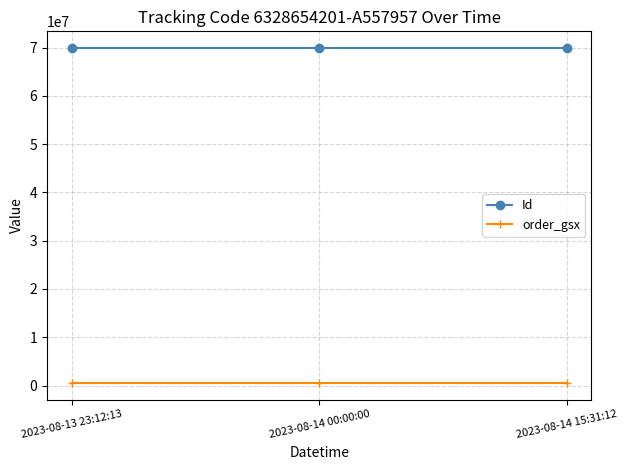

What is the value of the Id point at the 1st from the left?

69884472